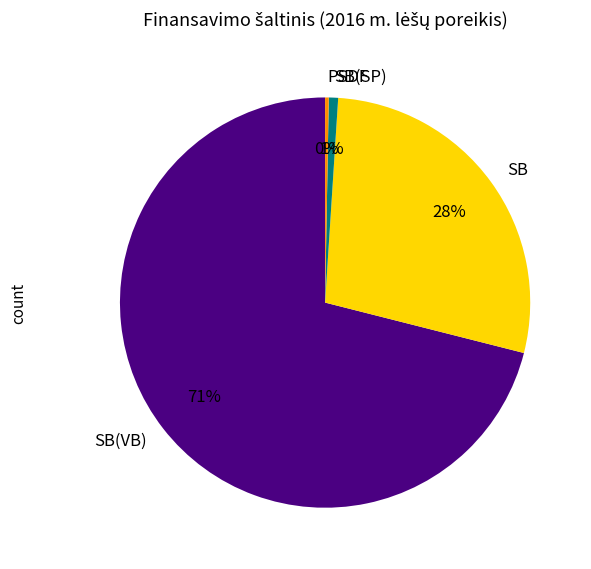

Is the sum of SB and SB(VB) greater than half?

Yes